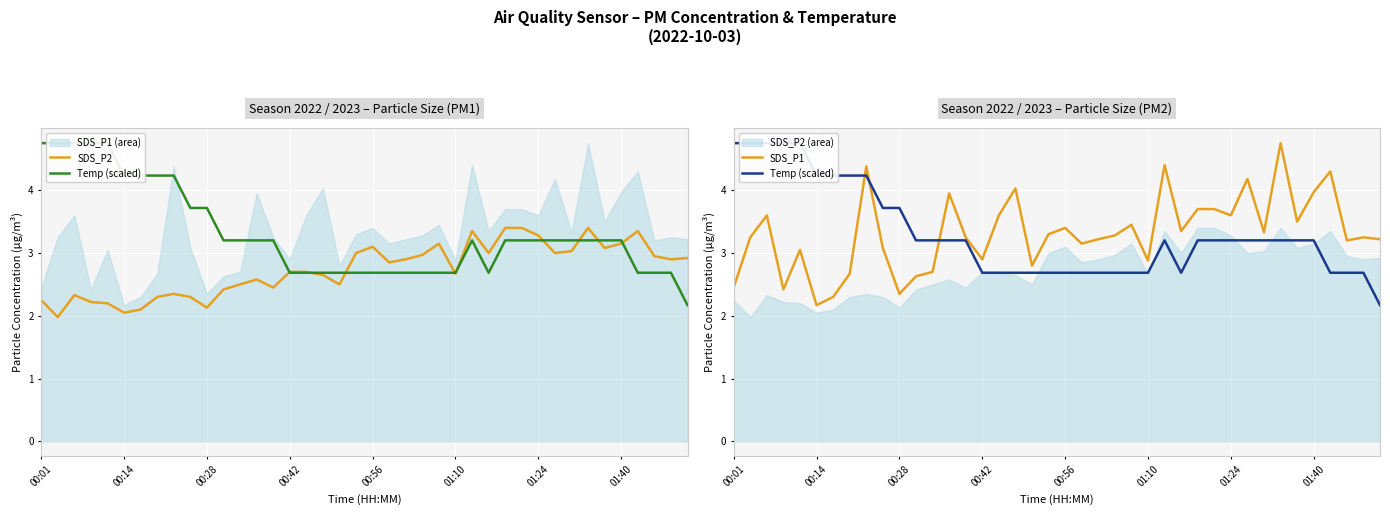

Reading left to right, transcribe all the data shown in this chart.

SDS_P2: 2.2	2.0	2.3	2.2	2.2	2.0	2.1	2.3	2.4	2.3	2.1	2.4	2.5	2.6	2.5	2.7	2.7	2.6	2.5	3.0	3.1	2.9	2.9	3.0	3.1	2.7	3.4	3.0	3.4	3.4	3.3	3.0	3.0	3.4	3.1	3.1	3.4	3.0	2.9	2.9
Temp (scaled): 4.8	4.8	4.8	4.8	4.8	4.2	4.2	4.2	4.2	3.7	3.7	3.2	3.2	3.2	3.2	2.7	2.7	2.7	2.7	2.7	2.7	2.7	2.7	2.7	2.7	2.7	3.2	2.7	3.2	3.2	3.2	3.2	3.2	3.2	3.2	3.2	2.7	2.7	2.7	2.2
SDS_P1: 2.5	3.2	3.6	2.4	3.0	2.2	2.3	2.7	4.4	3.1	2.4	2.6	2.7	4.0	3.2	2.9	3.6	4.0	2.8	3.3	3.4	3.1	3.2	3.3	3.5	2.9	4.4	3.4	3.7	3.7	3.6	4.2	3.3	4.8	3.5	4.0	4.3	3.2	3.2	3.2